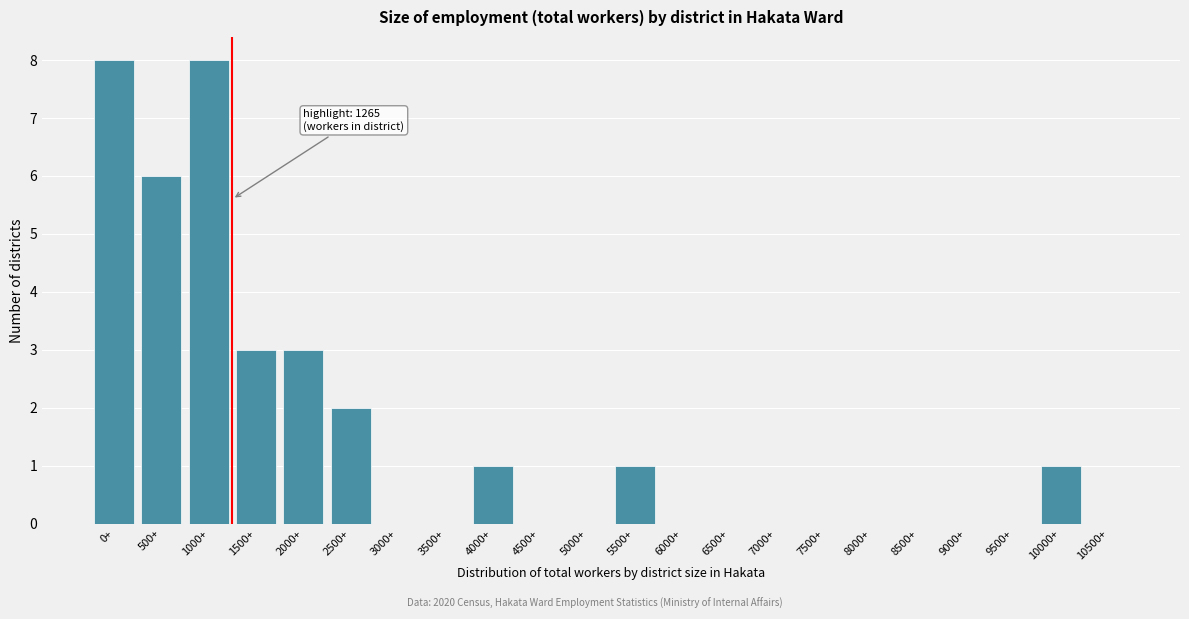

What is the sum of all values?

33